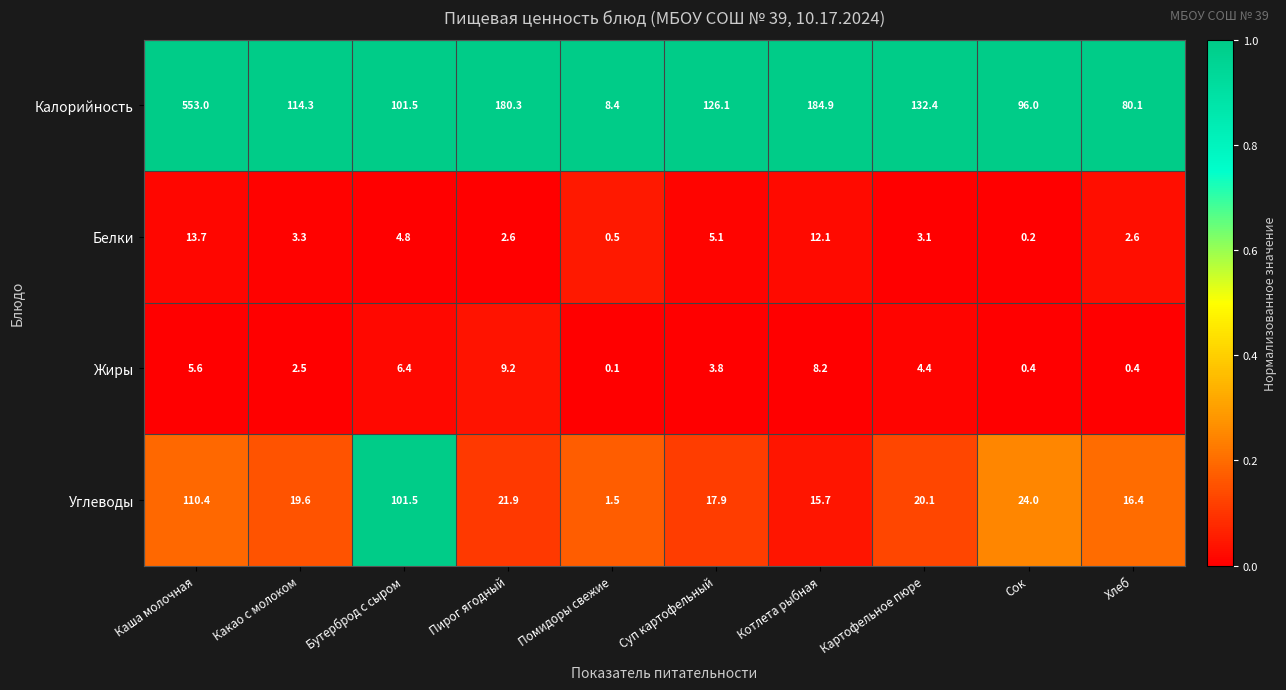

The Белки series shows 4.6 at Котлета рыбная. True or false?

False